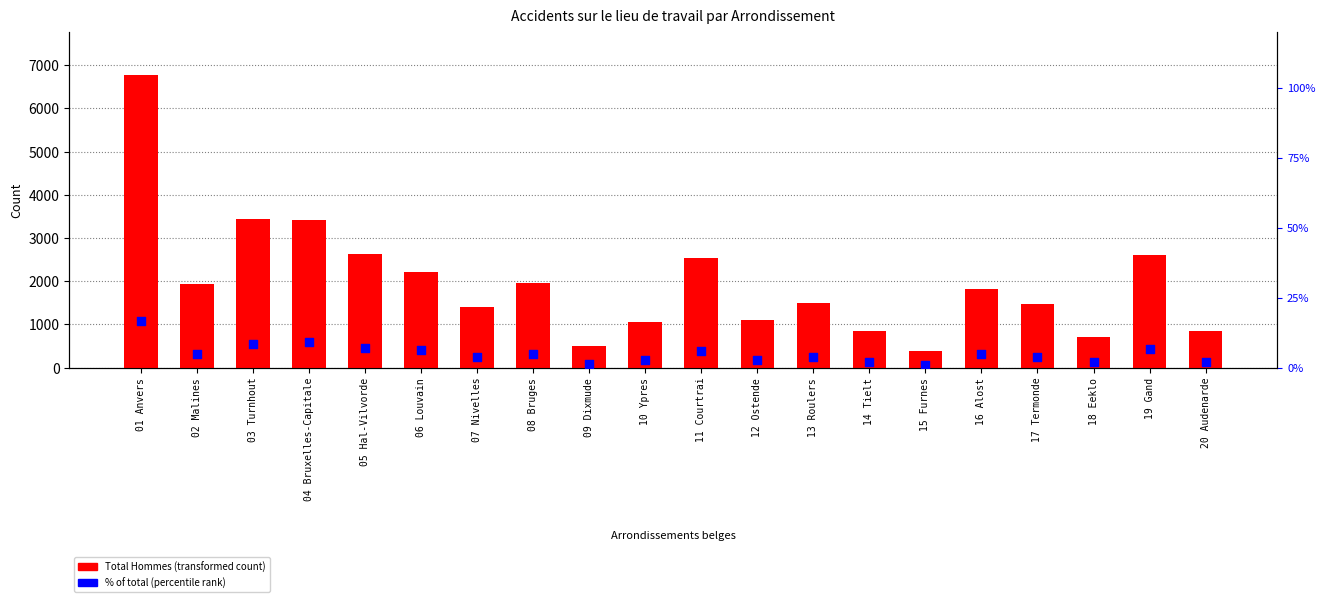

What are all the series names shown in the legend?

Total Hommes, % of total